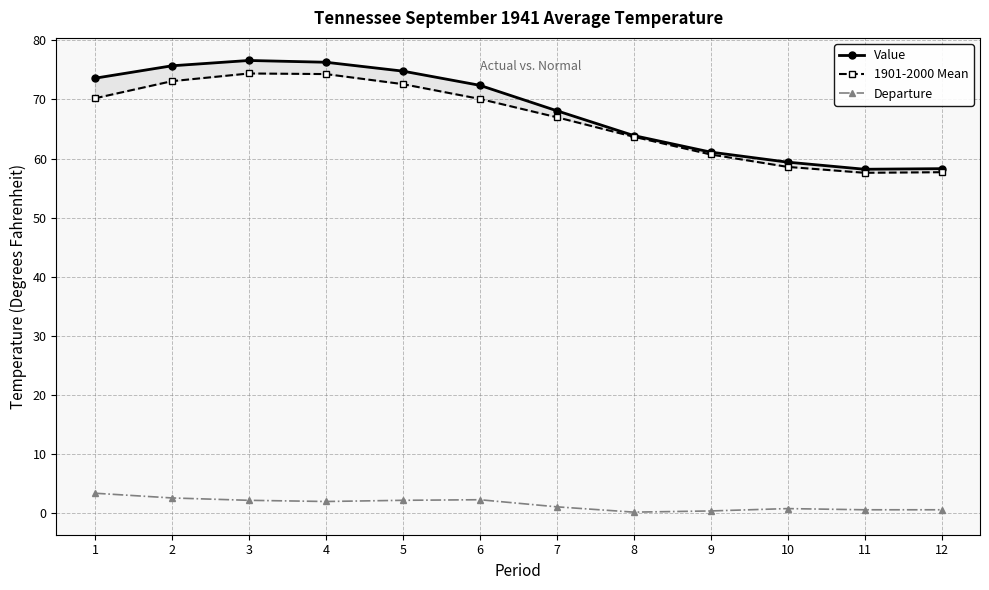

True or false: Value and 1901-2000 Mean intersect in this chart.

False